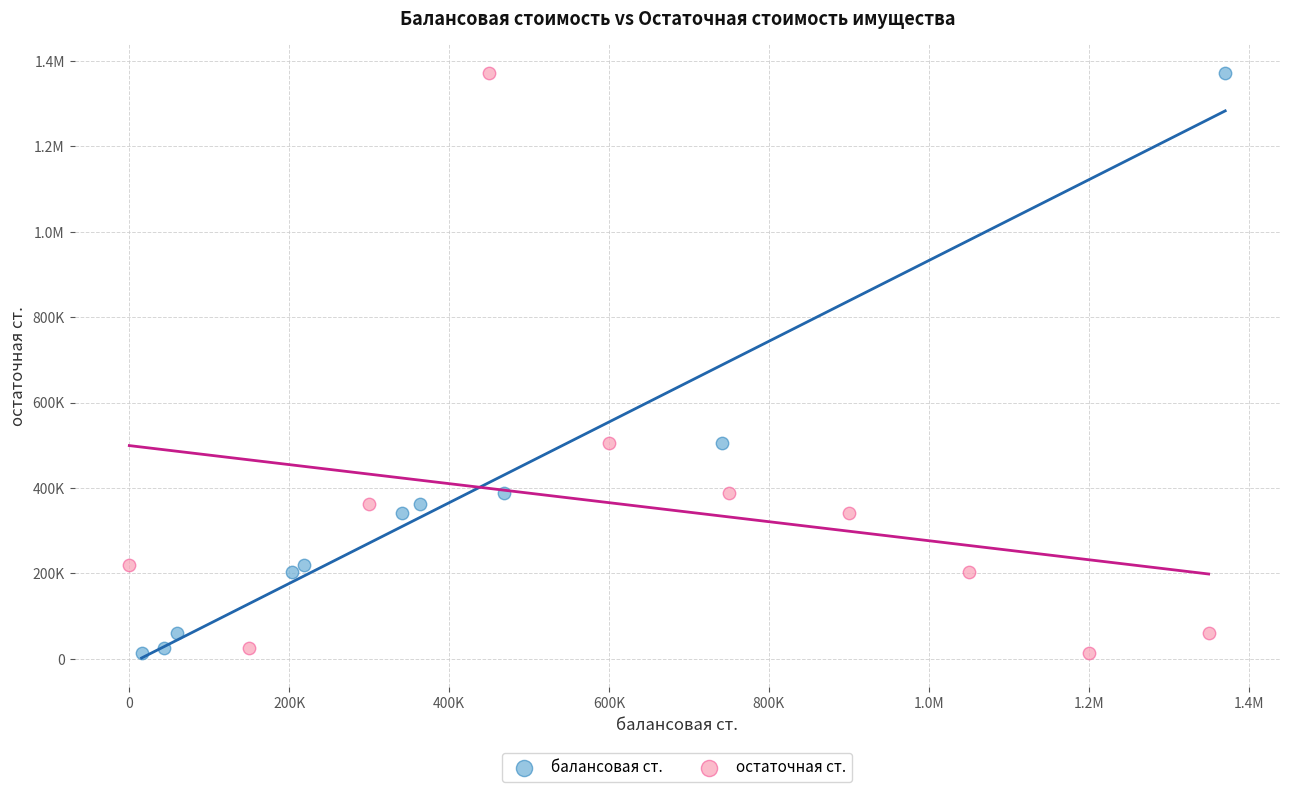

What are all the series names shown in the legend?

балансовая ст., остаточная ст.